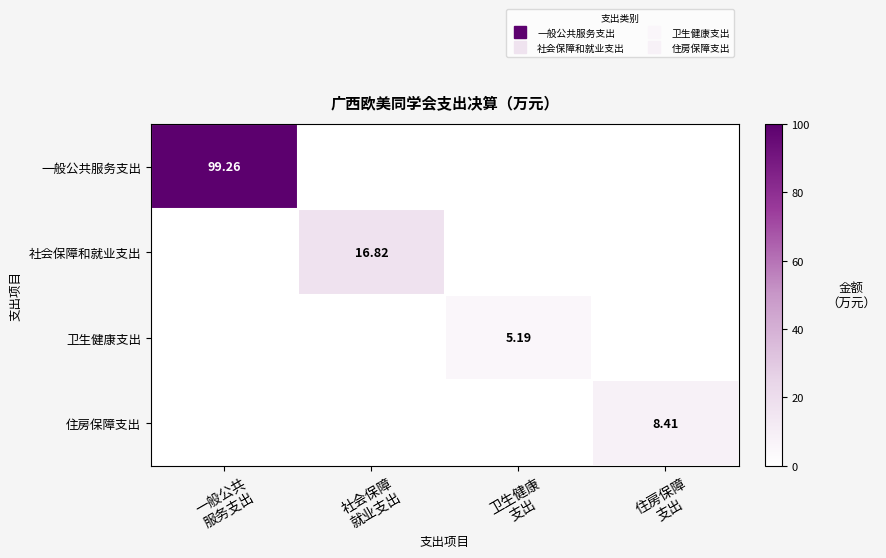

Is it true that 住房保障支出 equals 3.1 at 卫生健康 支出?

False